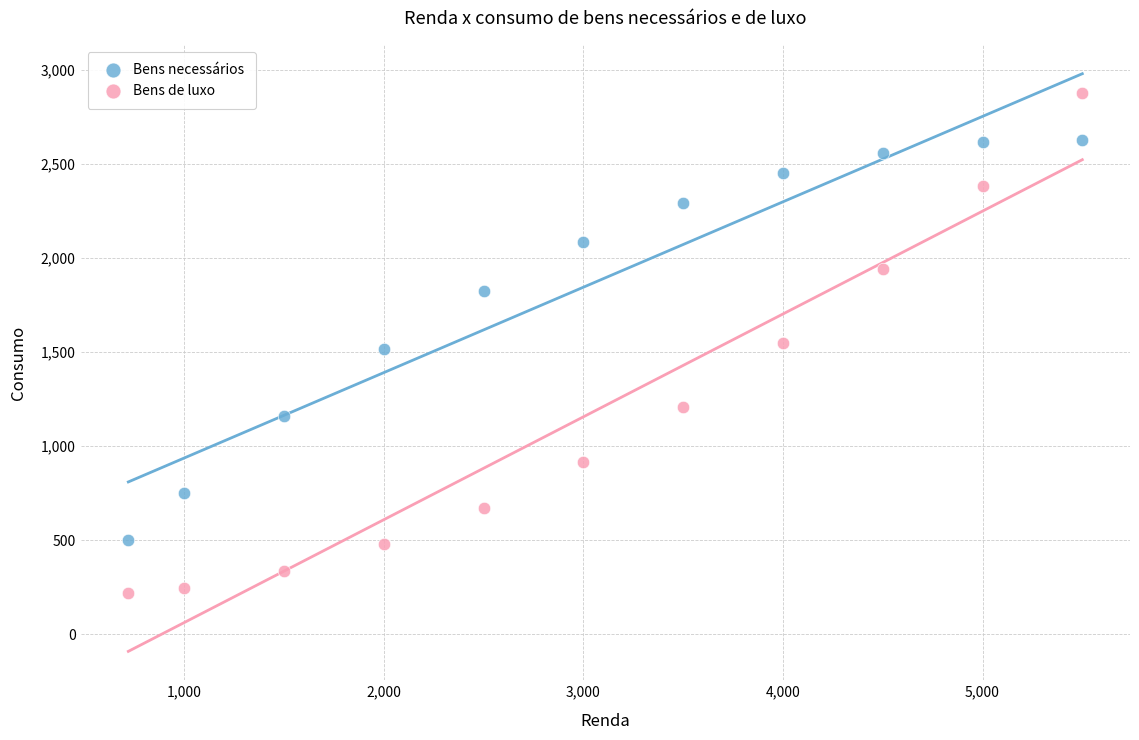

Across all data points, what is the range of X values (max minus min)?

4780.0